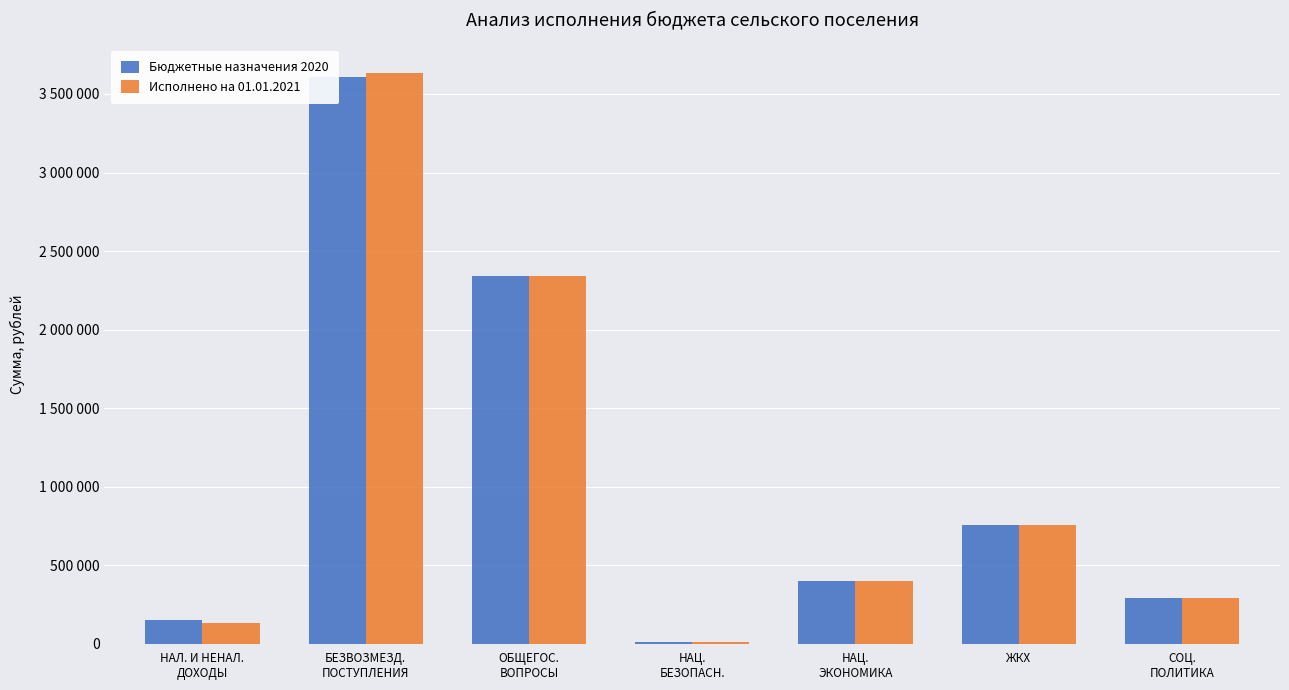

Reading left to right, what are all the values shown in this chart?

Бюджетные назначения 2020: НАЛ. И НЕНАЛ.
ДОХОДЫ=148700.0	БЕЗВОЗМЕЗД.
ПОСТУПЛЕНИЯ=3611023.1	ОБЩЕГОС.
ВОПРОСЫ=2344003.1	НАЦ.
БЕЗОПАСН.=10800.0	НАЦ.
ЭКОНОМИКА=400654.0	ЖКХ=756747.1	СОЦ.
ПОЛИТИКА=293526.0
Исполнено на 01.01.2021: НАЛ. И НЕНАЛ.
ДОХОДЫ=131280.1	БЕЗВОЗМЕЗД.
ПОСТУПЛЕНИЯ=3634446.4	ОБЩЕГОС.
ВОПРОСЫ=2343003.0	НАЦ.
БЕЗОПАСН.=10800.0	НАЦ.
ЭКОНОМИКА=400654.0	ЖКХ=756373.8	СОЦ.
ПОЛИТИКА=293524.8